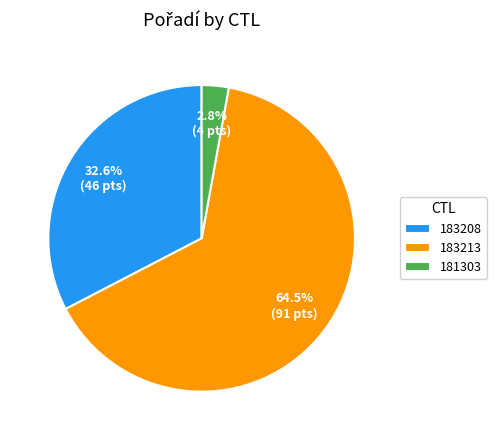

How many slices are in this pie chart?

3